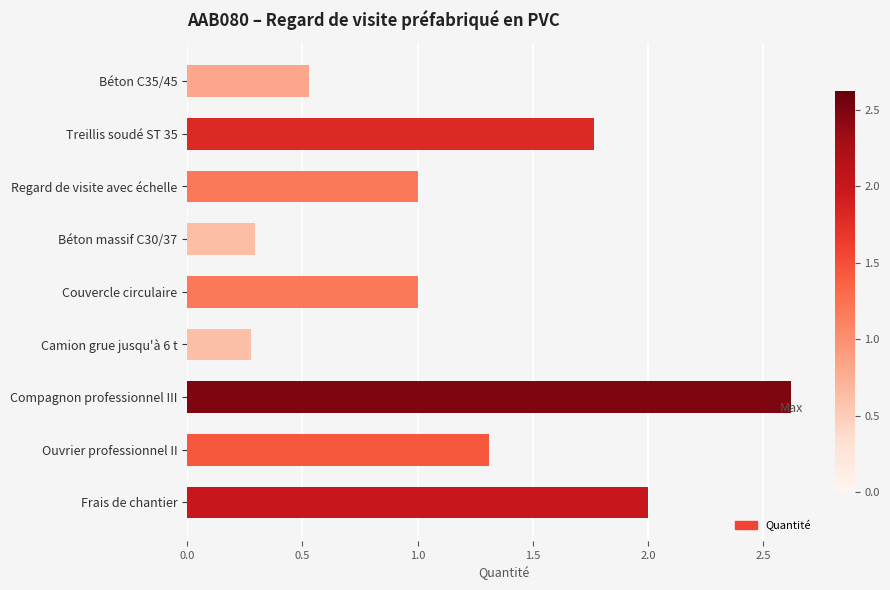

Is it true that the value at Frais de chantier is 2.0?

True